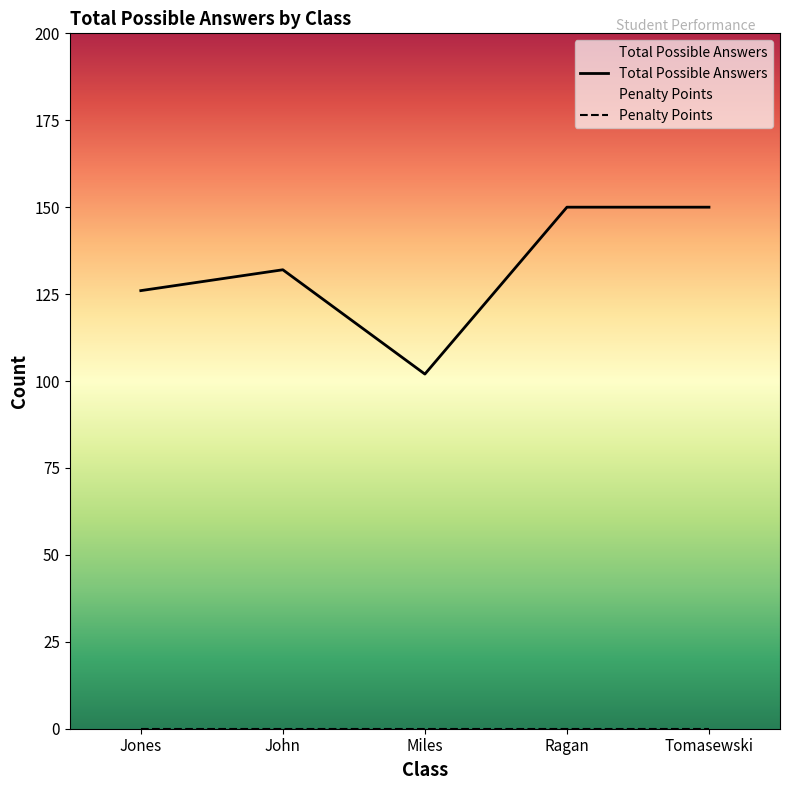

Count the number of values greater than 132.

2